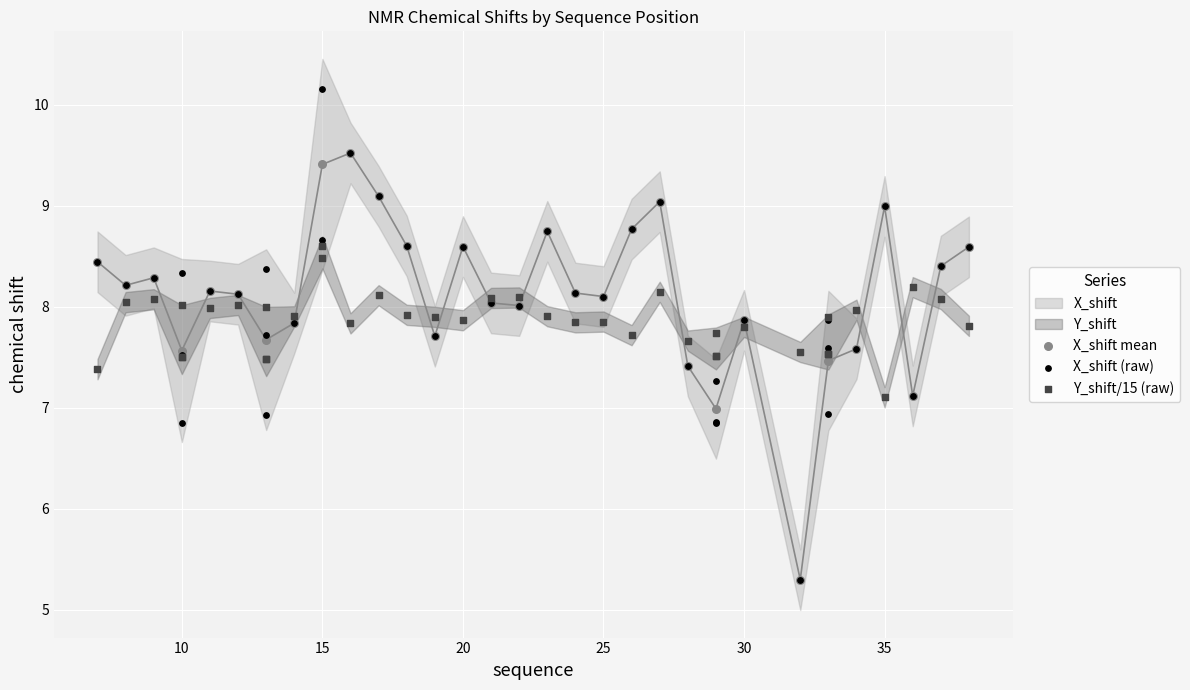

Which series reaches the maximum Y coordinate?

X_shift (raw)